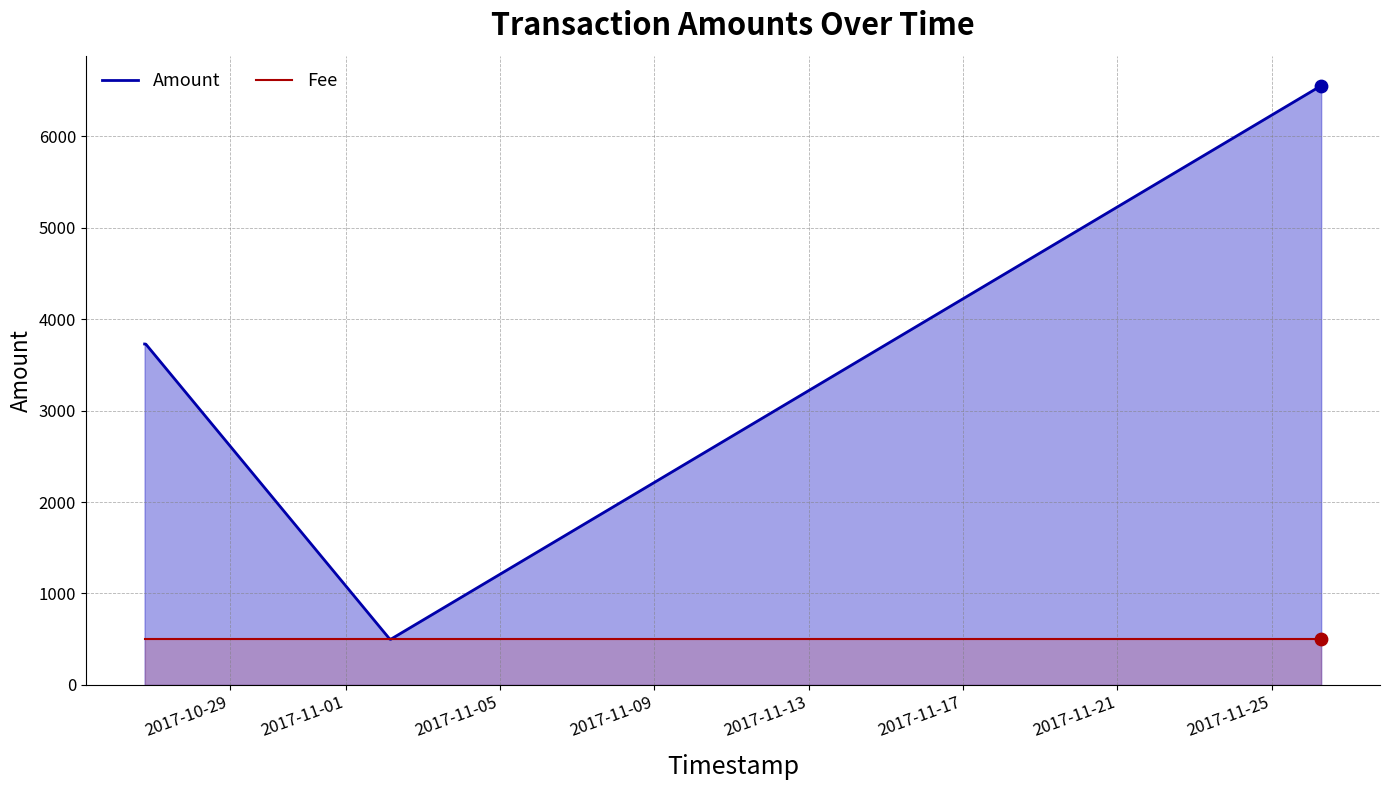

What is the lowest value of the Fee series?

500.0